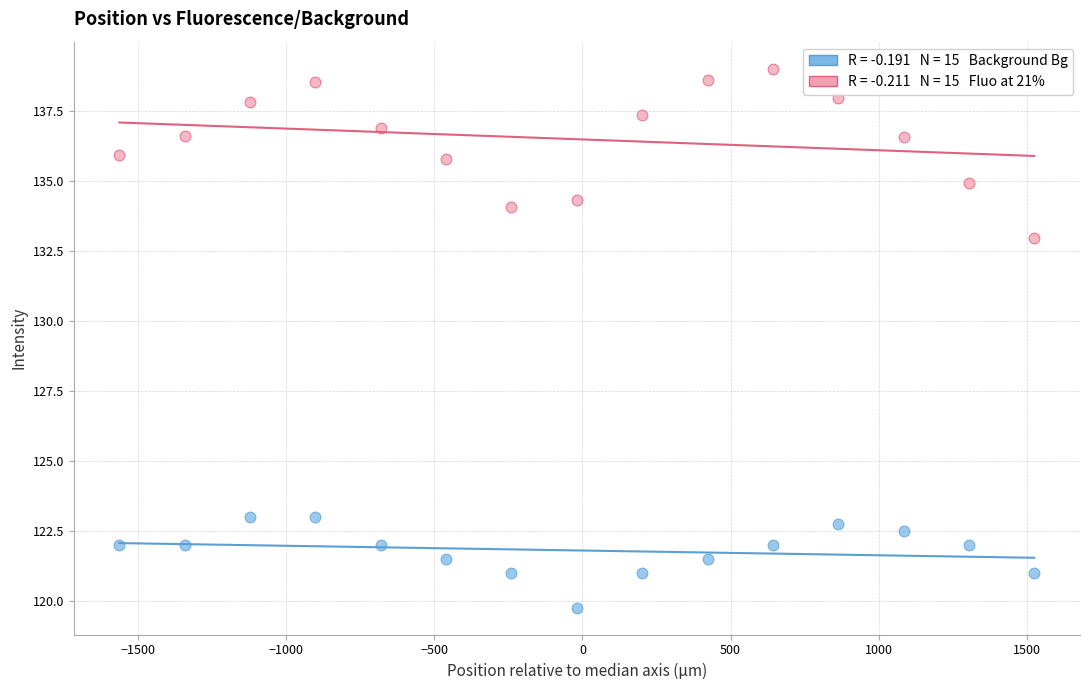

Across all series, what Y value is closest to 129?

133.0